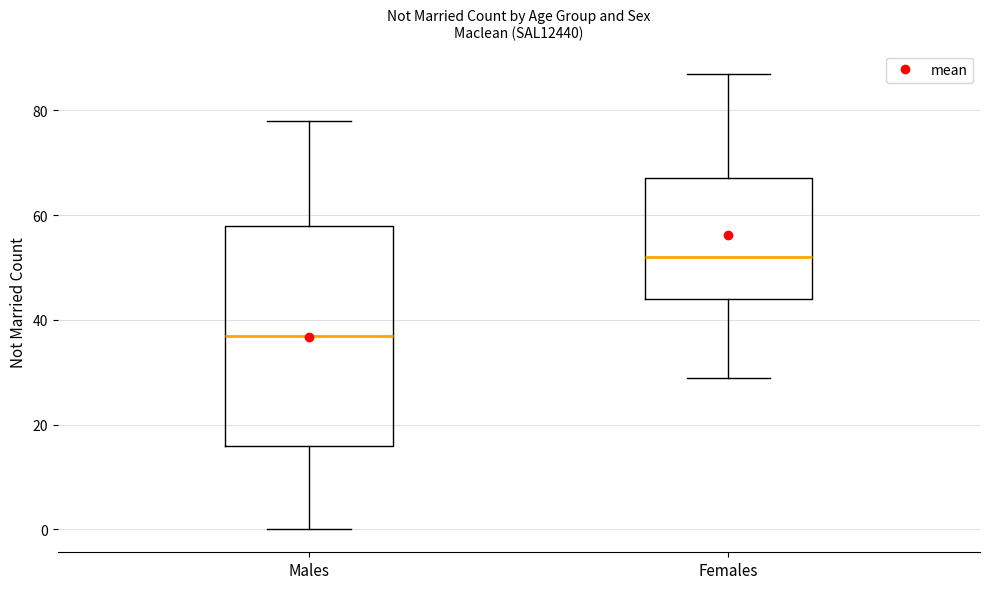

Comparing the boxes themselves (not the whiskers), which one is the tallest?

Males